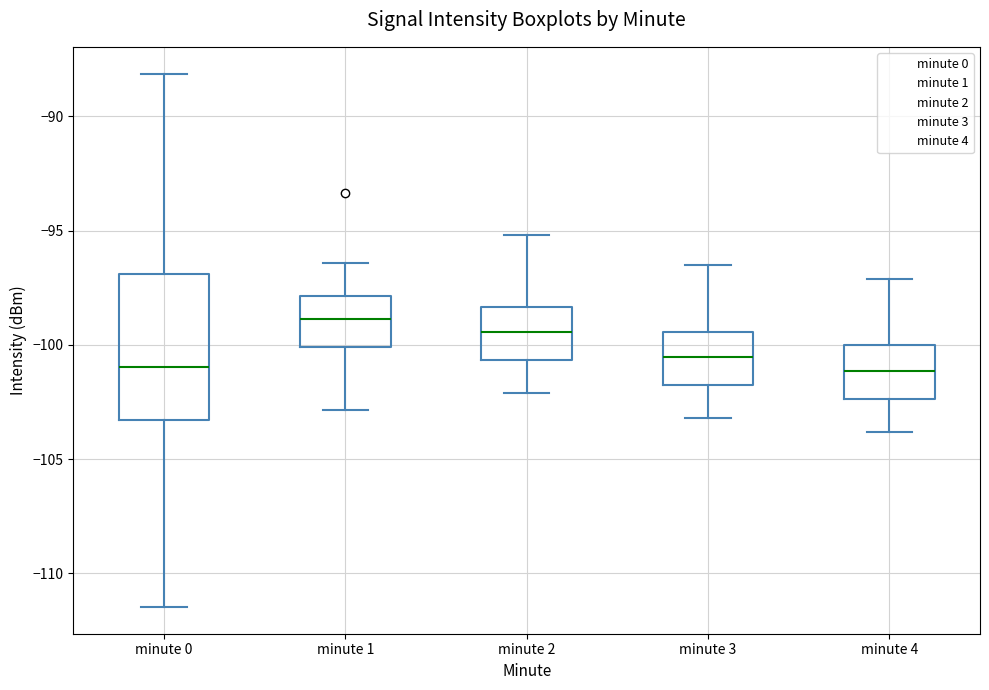

Which box is the tallest, from its lower edge to its upper edge?

minute 0